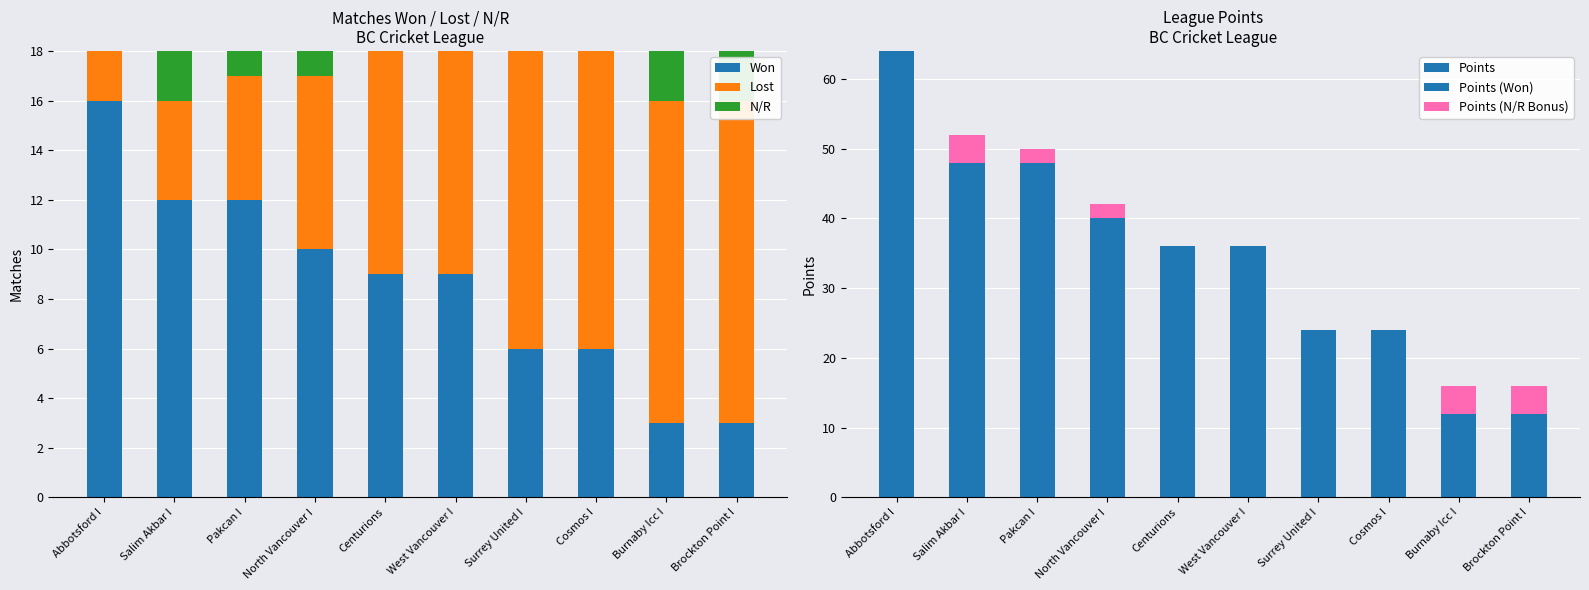

Between North Vancouver I and Cosmos I, which series saw the biggest shift?

Points